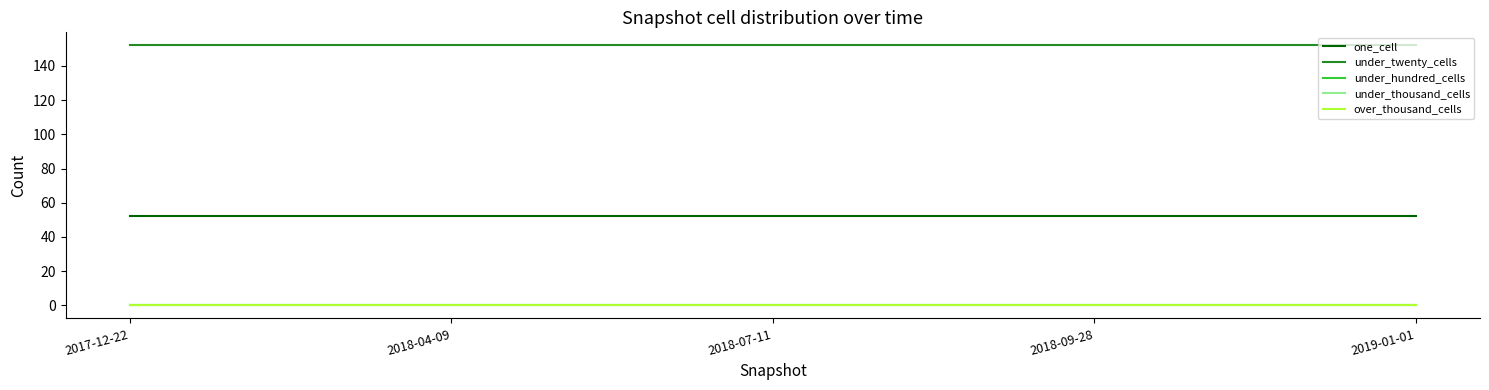

The under_thousand_cells series shows 0 at 2017-12-22. True or false?

True